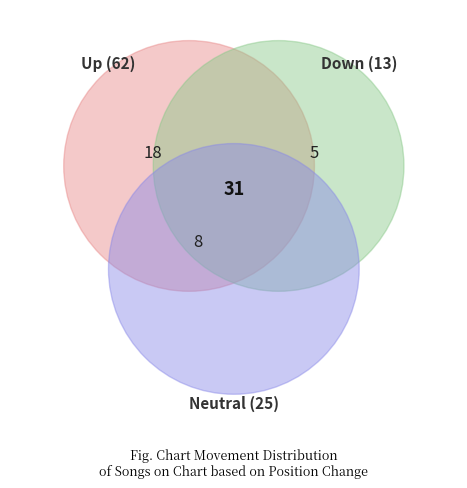

Which category has the smallest portion of the pie?

down